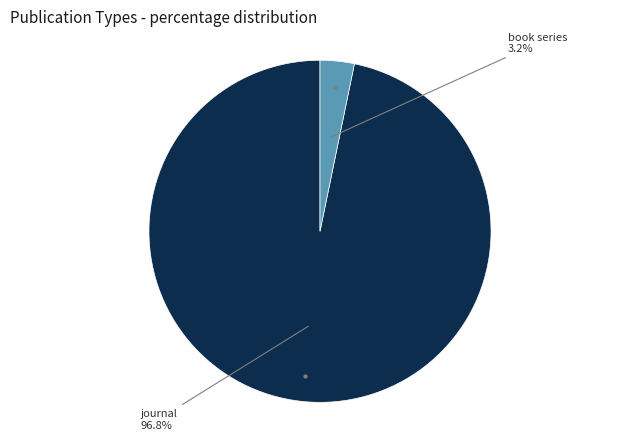

Between journal and book series, which is larger?

journal